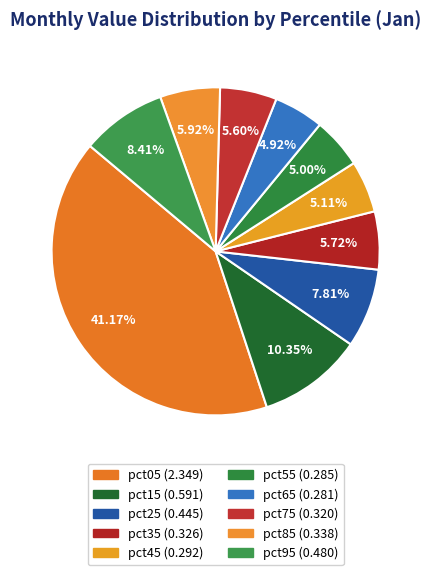

What is the smallest slice in the pie chart?

pct65